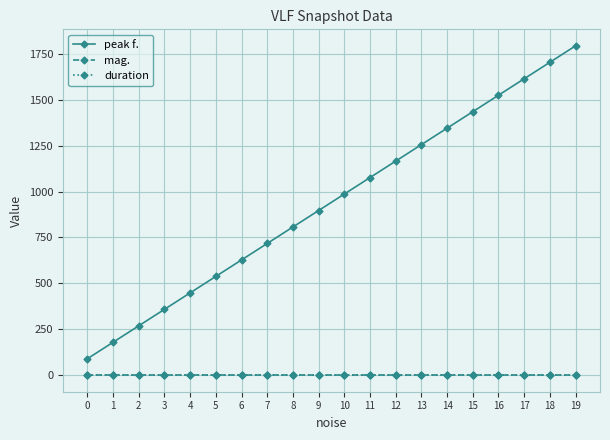

True or false: duration and mag. cross at least once.

False